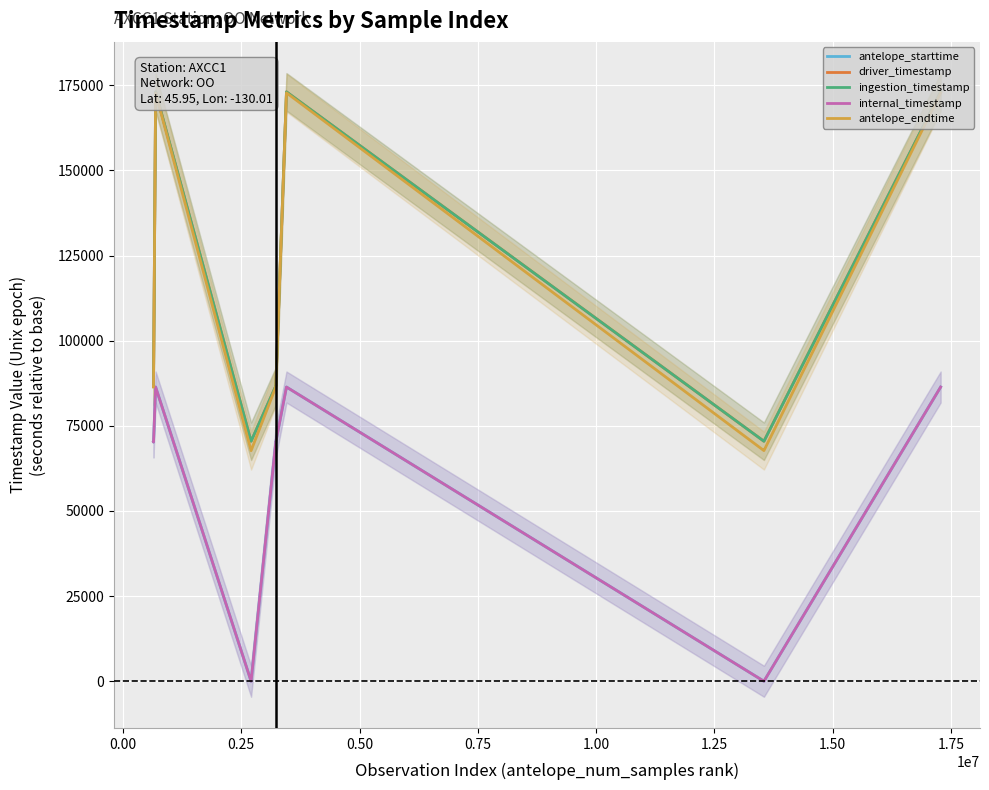

Does the chart display data point markers on the line(s)?

No